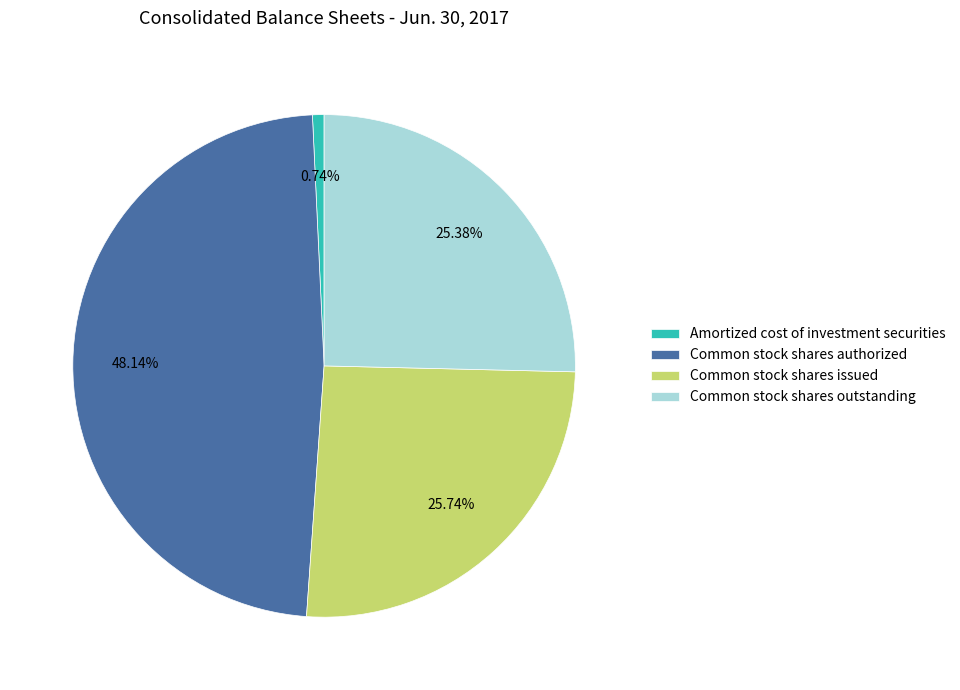

Does Amortized cost of investment securities account for over 50% of the chart?

No